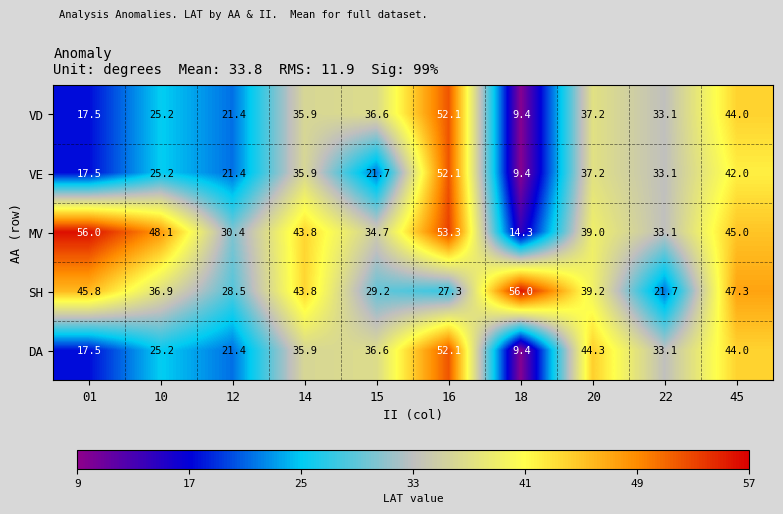

How many distinct data groups are displayed?

5